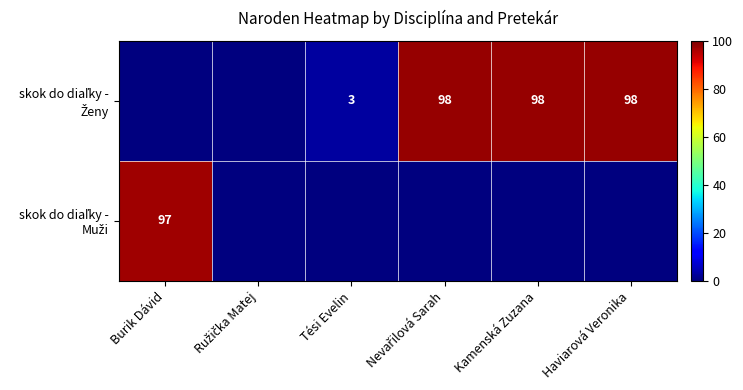

What is the difference between the highest and lowest values at Haviarová Veronika?

98